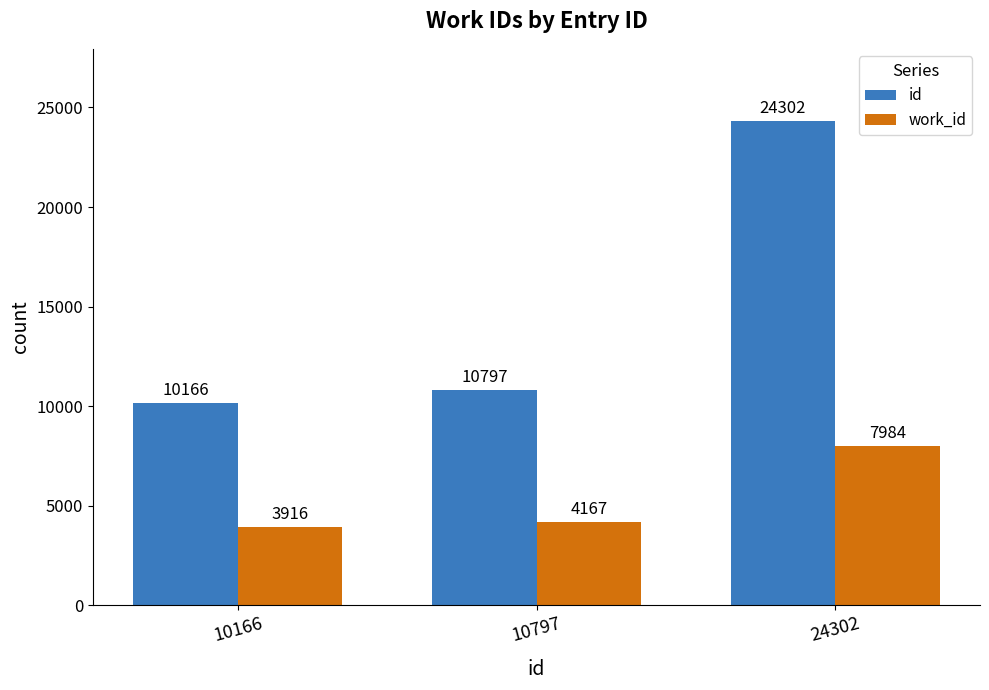

At how many categories does at least one series exceed 22112?

1